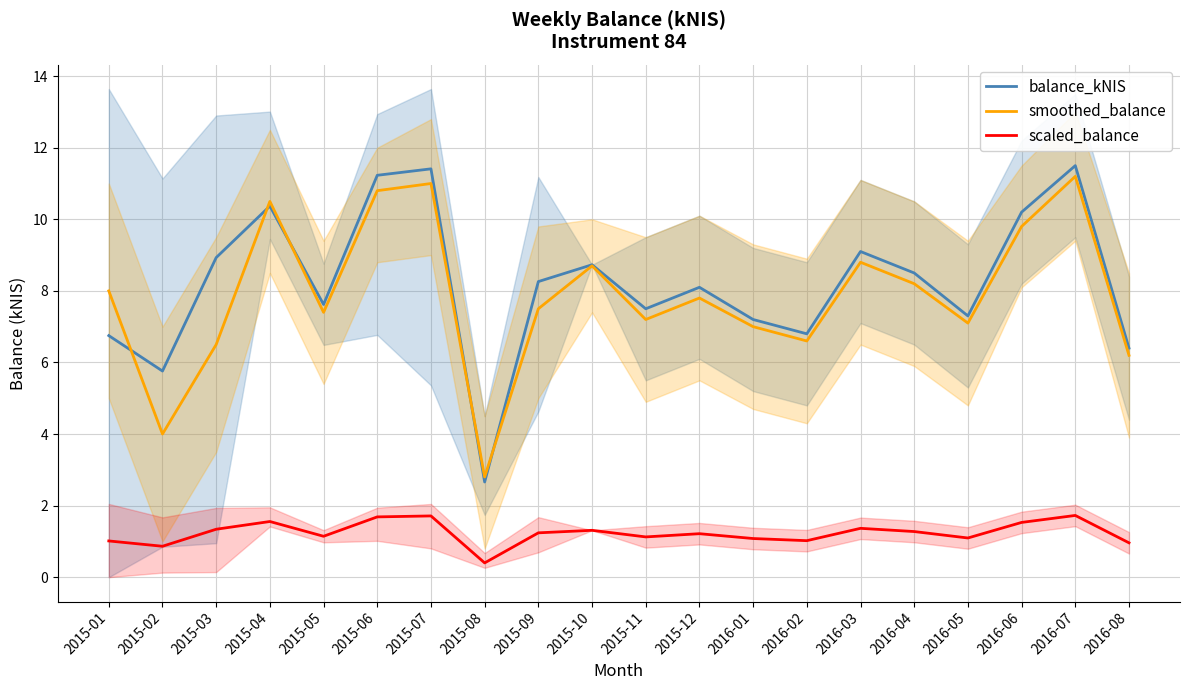

Where is the first local maximum for scaled_balance?

2015-04